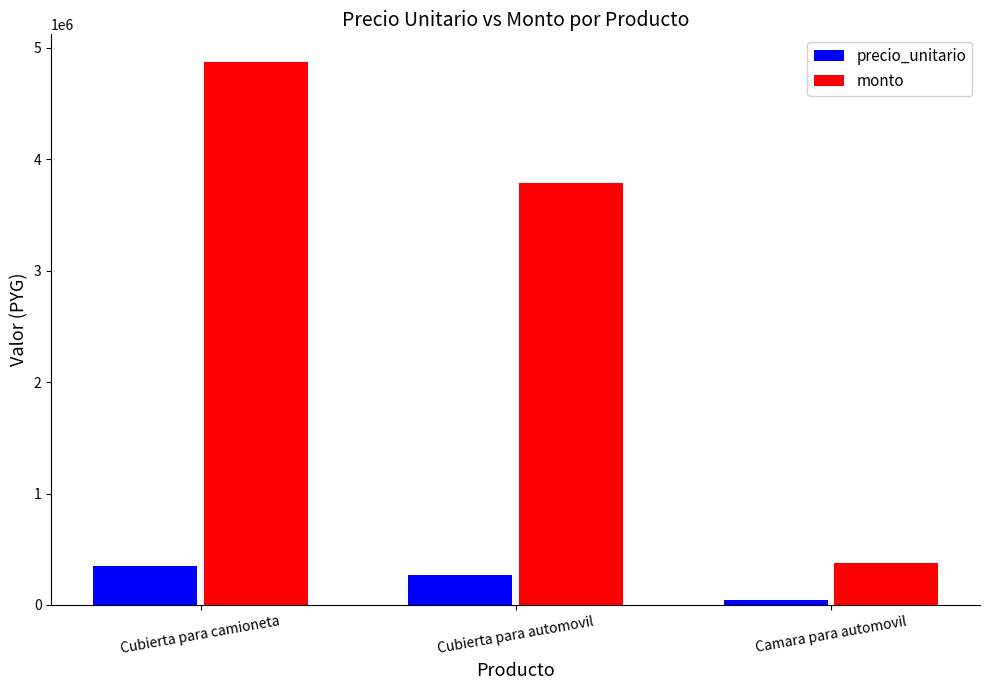

How many data points does each series have?

3